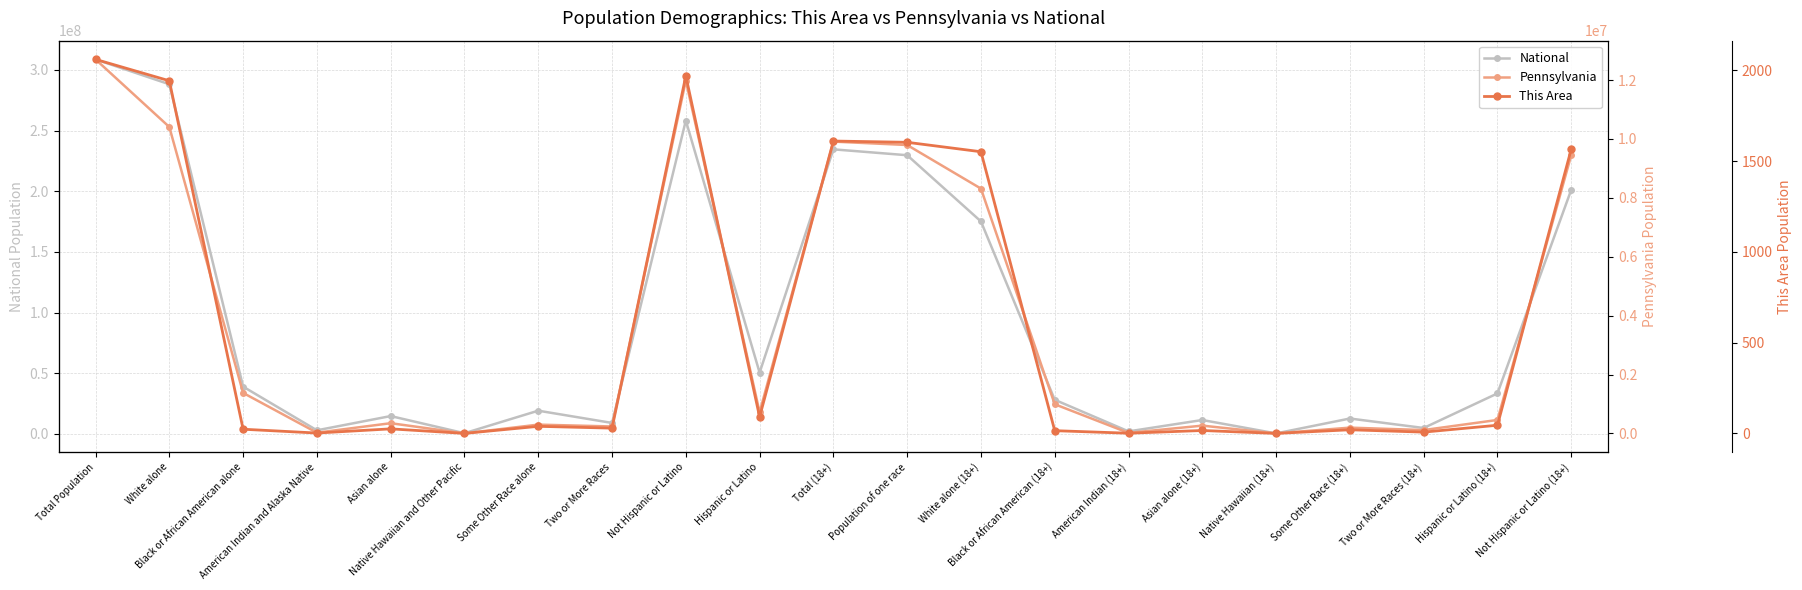

What is the sum of all National values?

1924322509